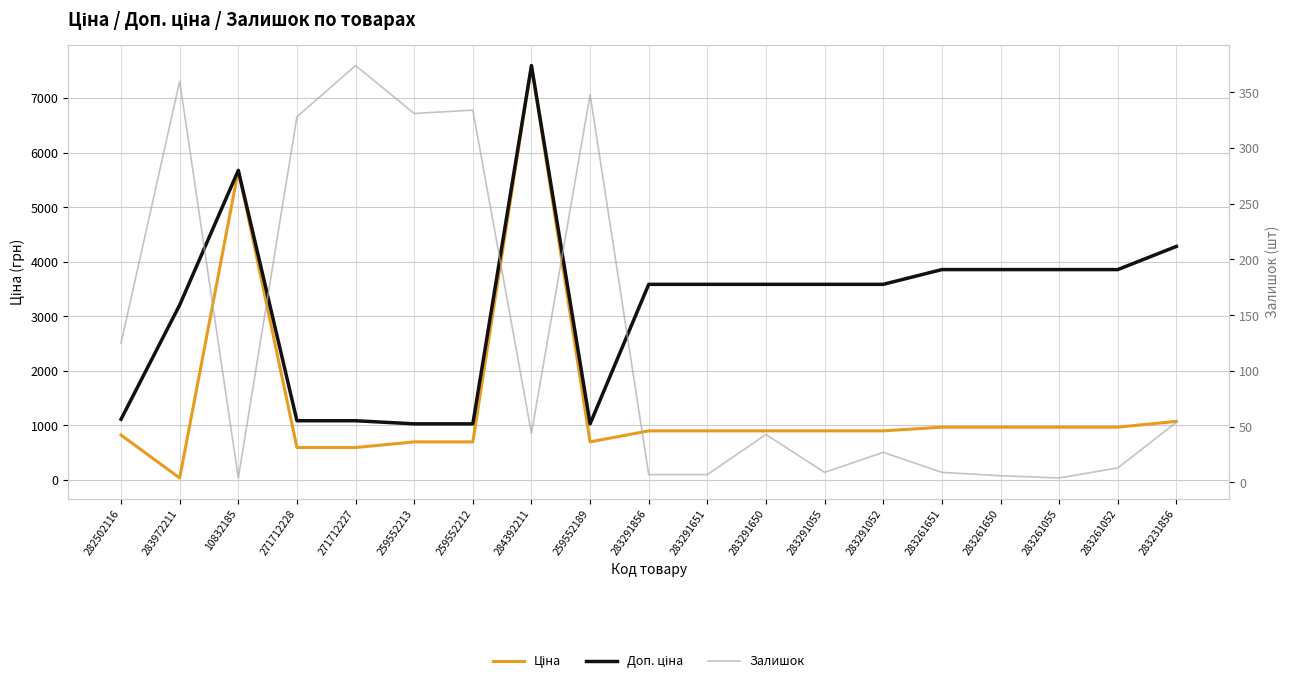

Reading right to left, list all the values displayed in this chart.

Ціна: 1069.8	963.5	963.5	963.5	963.5	895.9	895.9	895.9	895.9	895.9	693.7	7596.5	693.7	693.7	589.9	589.9	5673.8	32.0	818.5
Доп. ціна: 4279.1	3854.0	3854.0	3854.0	3854.0	3583.6	3583.6	3583.6	3583.6	3583.6	1024.6	7596.5	1024.6	1024.6	1081.7	1081.7	5673.8	3205.0	1109.2
Залишок: 54.0	13.0	4.0	6.0	9.0	27.0	9.0	43.0	7.0	7.0	348.0	44.0	334.0	331.0	374.0	328.0	4.0	360.0	125.0